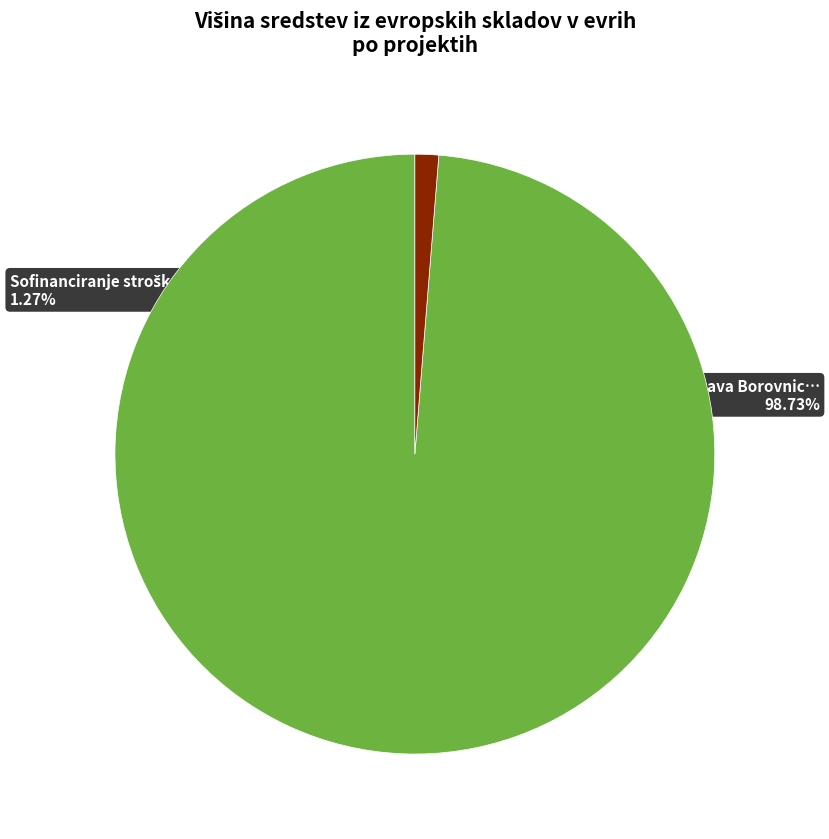

Does any single category account for the majority?

Yes